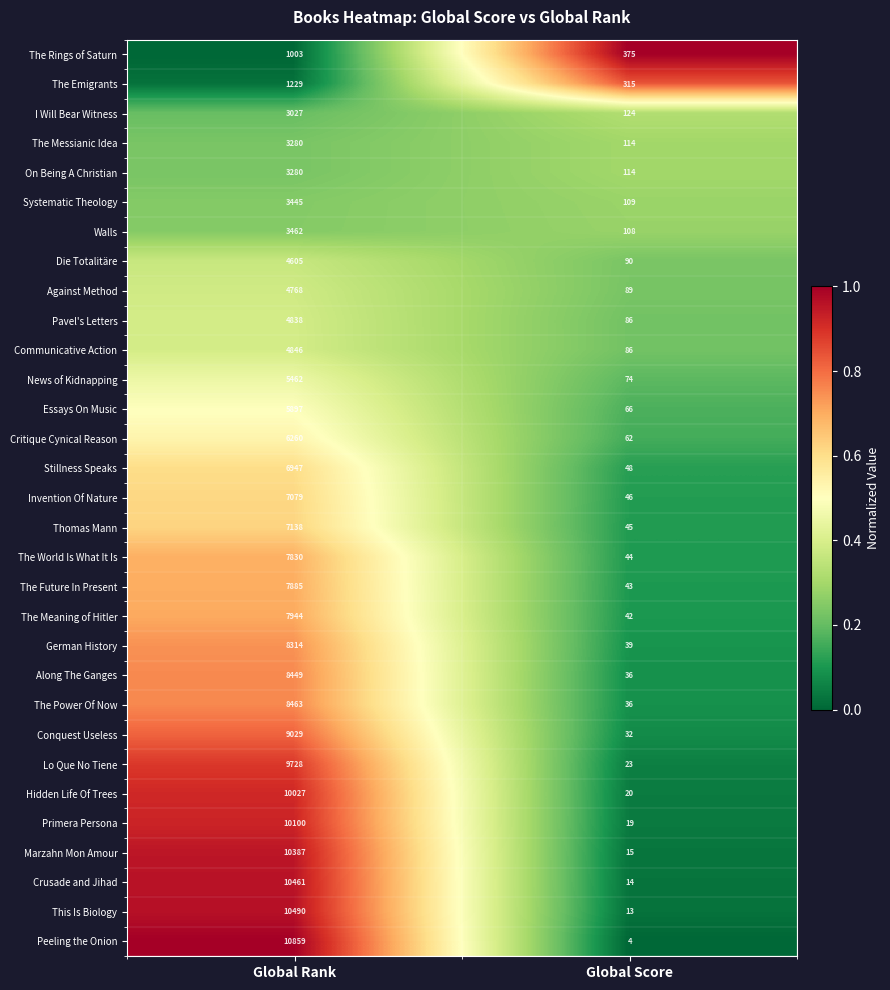

Which series has the widest spread of values?

Peeling the Onion